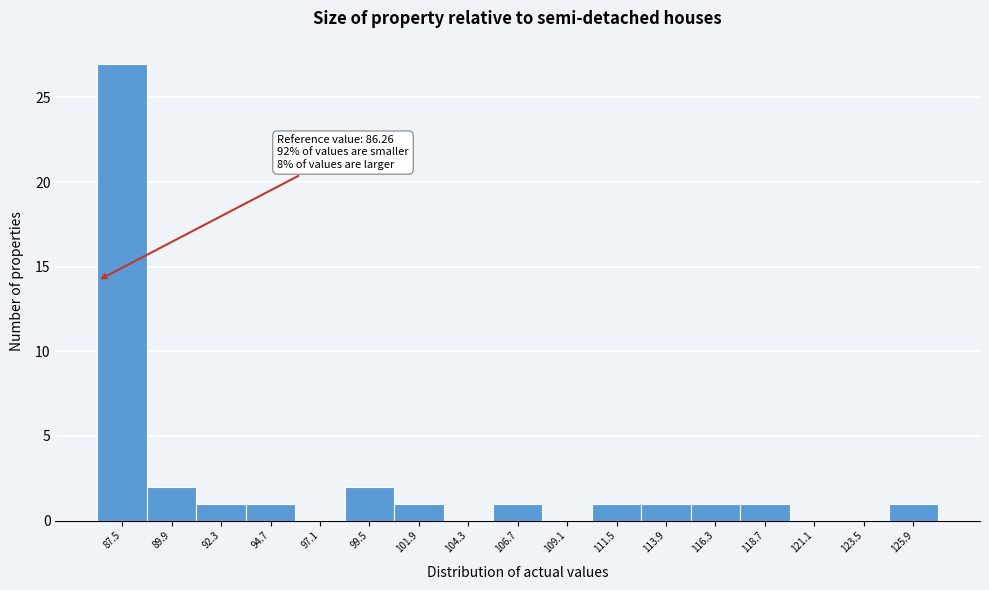

Which range on the x-axis has the tallest bar?

86.5 to 88.5